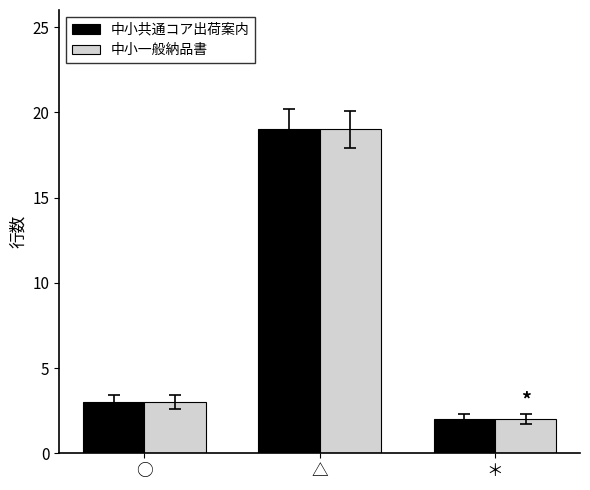

Reading left to right, extract all data points from this chart.

中小共通コア出荷案内: 3	19	2
中小一般納品書: 3	19	2